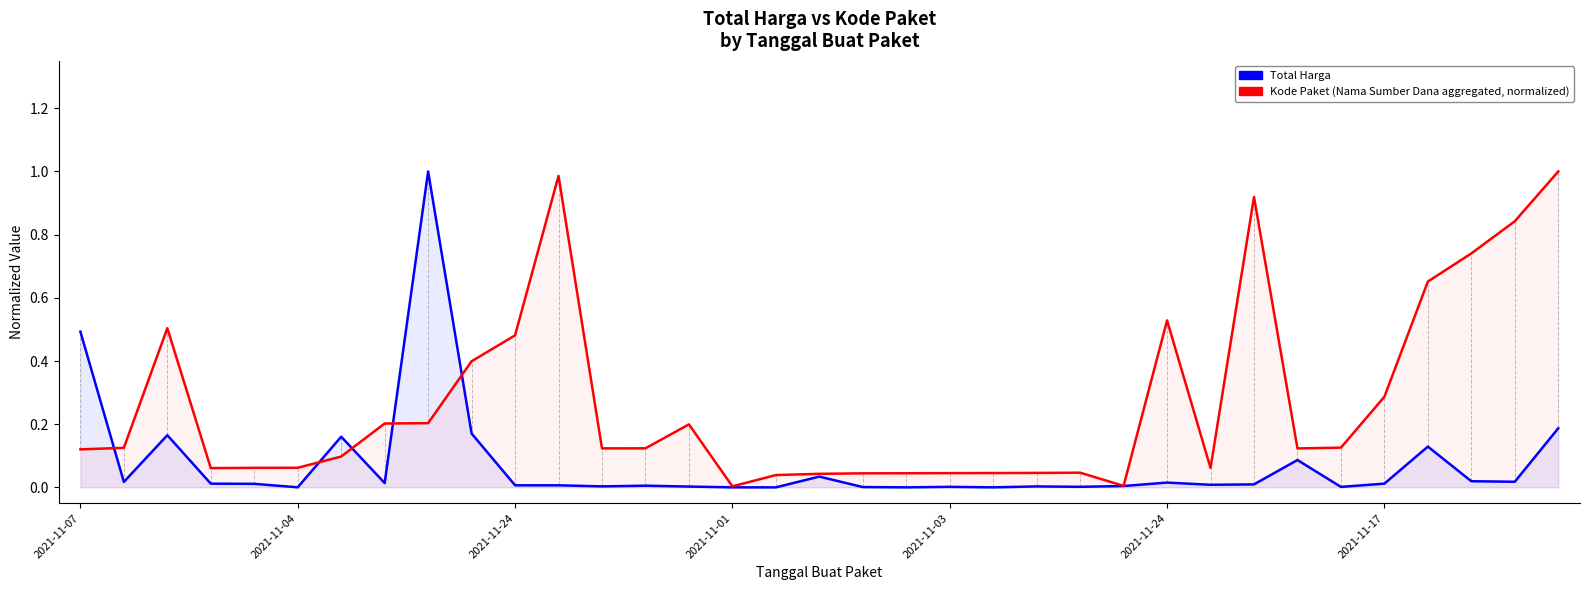

Reading right to left, what are all the values shown in this chart?

Total Harga: 0.2	0.0	0.0	0.1	0.0	0.0	0.1	0.0	0.0	0.0	0.0	0.0	0.0	0.0	0.0	0.0	0.0	0.0	0.0	0.0	0.0	0.0	0.0	0.0	0.0	0.2	1.0	0.0	0.2	0.0	0.0	0.0	0.2	0.0	0.5
Kode Paket (normalized): 1.0	0.8	0.7	0.7	0.3	0.1	0.1	0.9	0.1	0.5	0.0	0.0	0.0	0.0	0.0	0.0	0.0	0.0	0.0	0.0	0.2	0.1	0.1	1.0	0.5	0.4	0.2	0.2	0.1	0.1	0.1	0.1	0.5	0.1	0.1